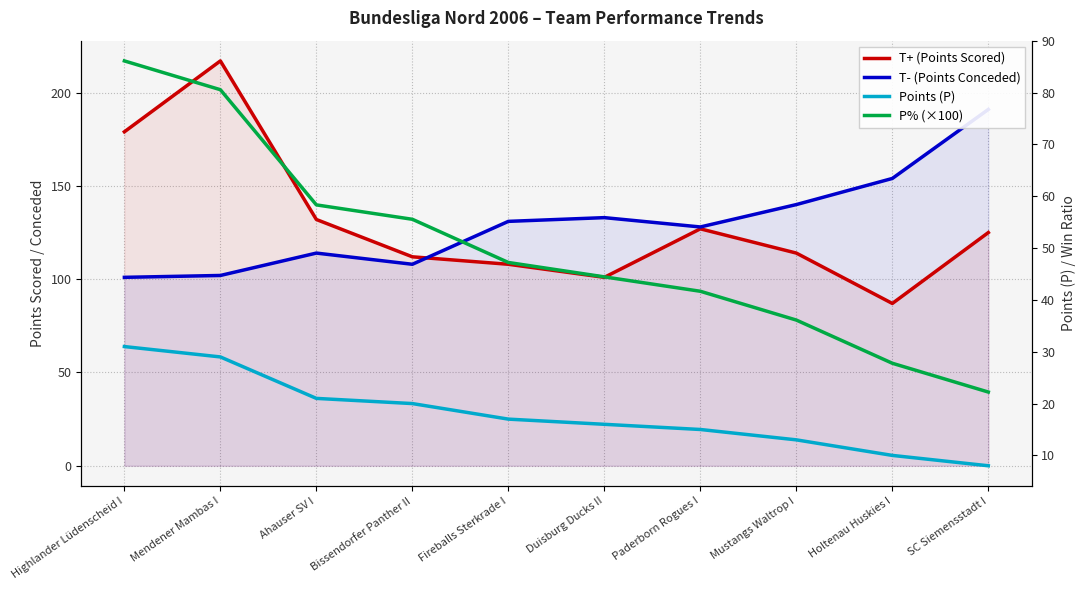

True or false: Points (P) has a value of 29.0 at Mendener Mambas I.

True